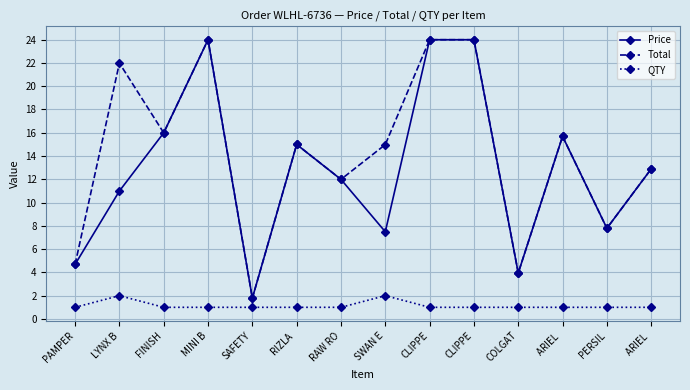

At which category does Price reach its first local peak?

MINI B